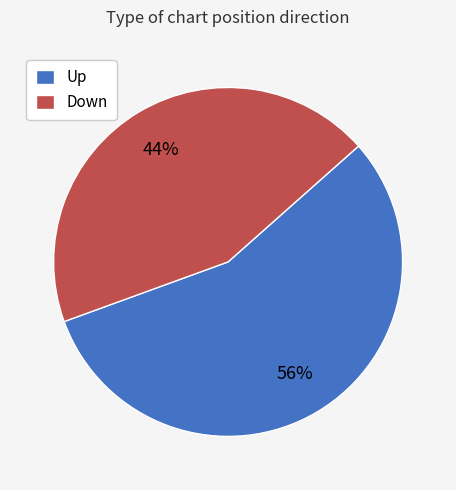

To the nearest percent, what portion does Down represent?

44%